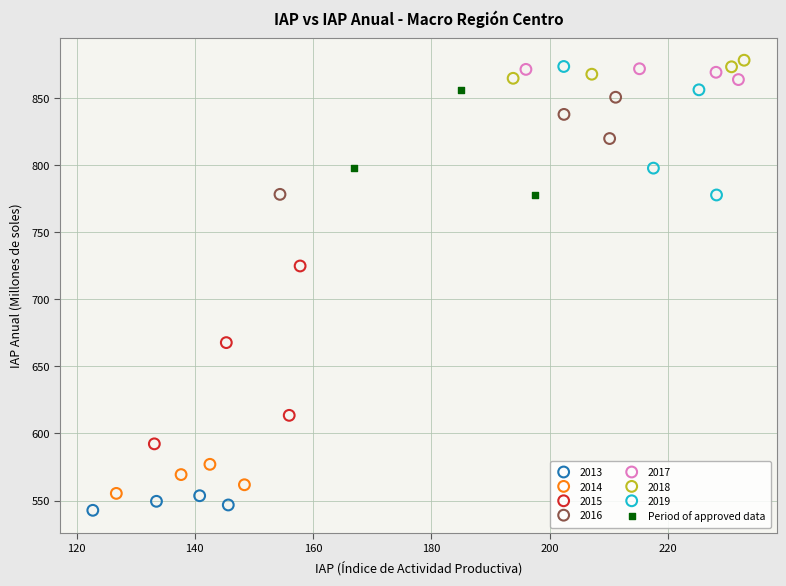

Which series has the widest spread of Y values?

2015